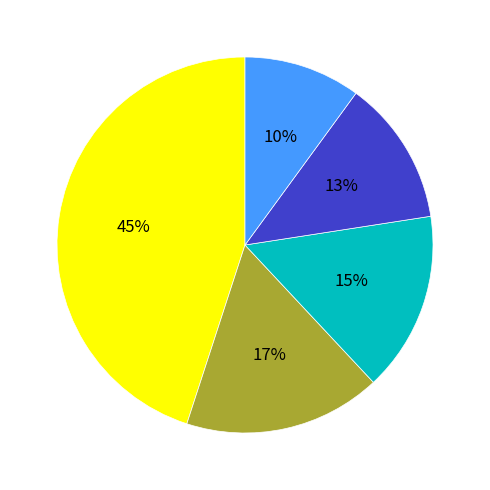

How many slices are in this pie chart?

5